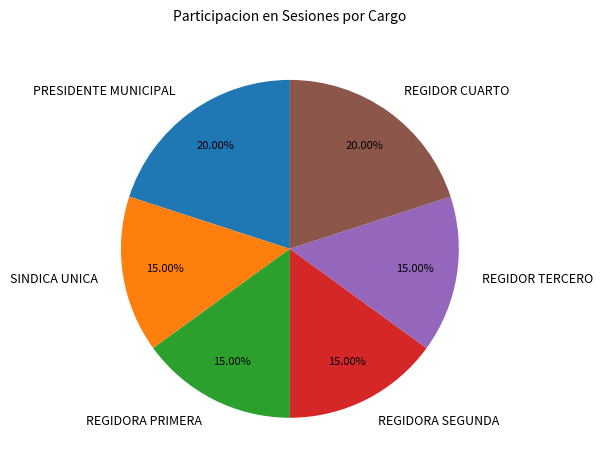

What percentage do REGIDORA SEGUNDA and SINDICA UNICA together represent?

30.0%